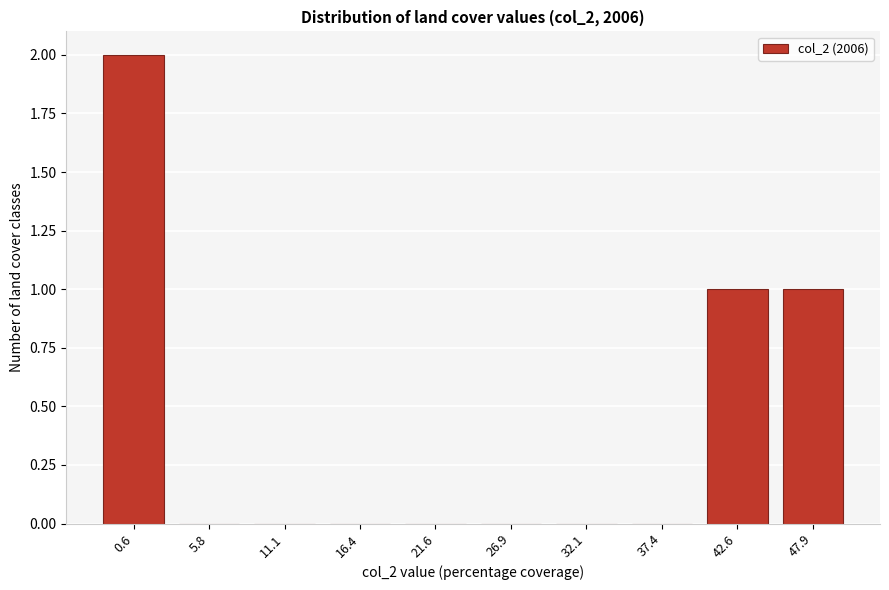

Reading right to left, transcribe all the data shown in this chart.

47.9=1	42.6=1	37.4=0	32.1=0	26.9=0	21.6=0	16.4=0	11.1=0	5.8=0	0.6=2